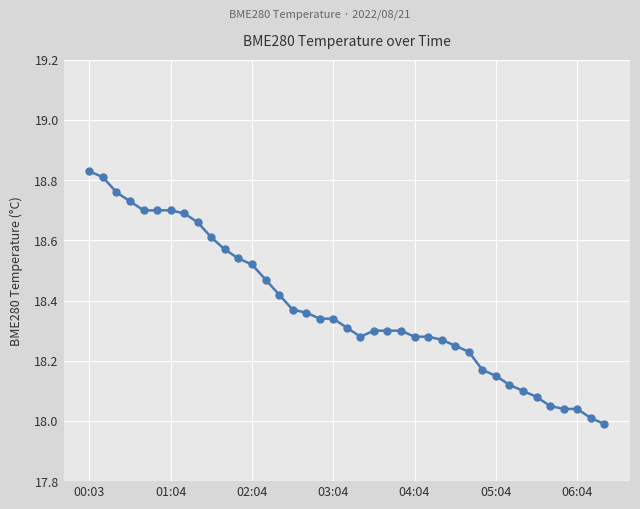

What is the difference between the maximum and second lowest values?

0.8